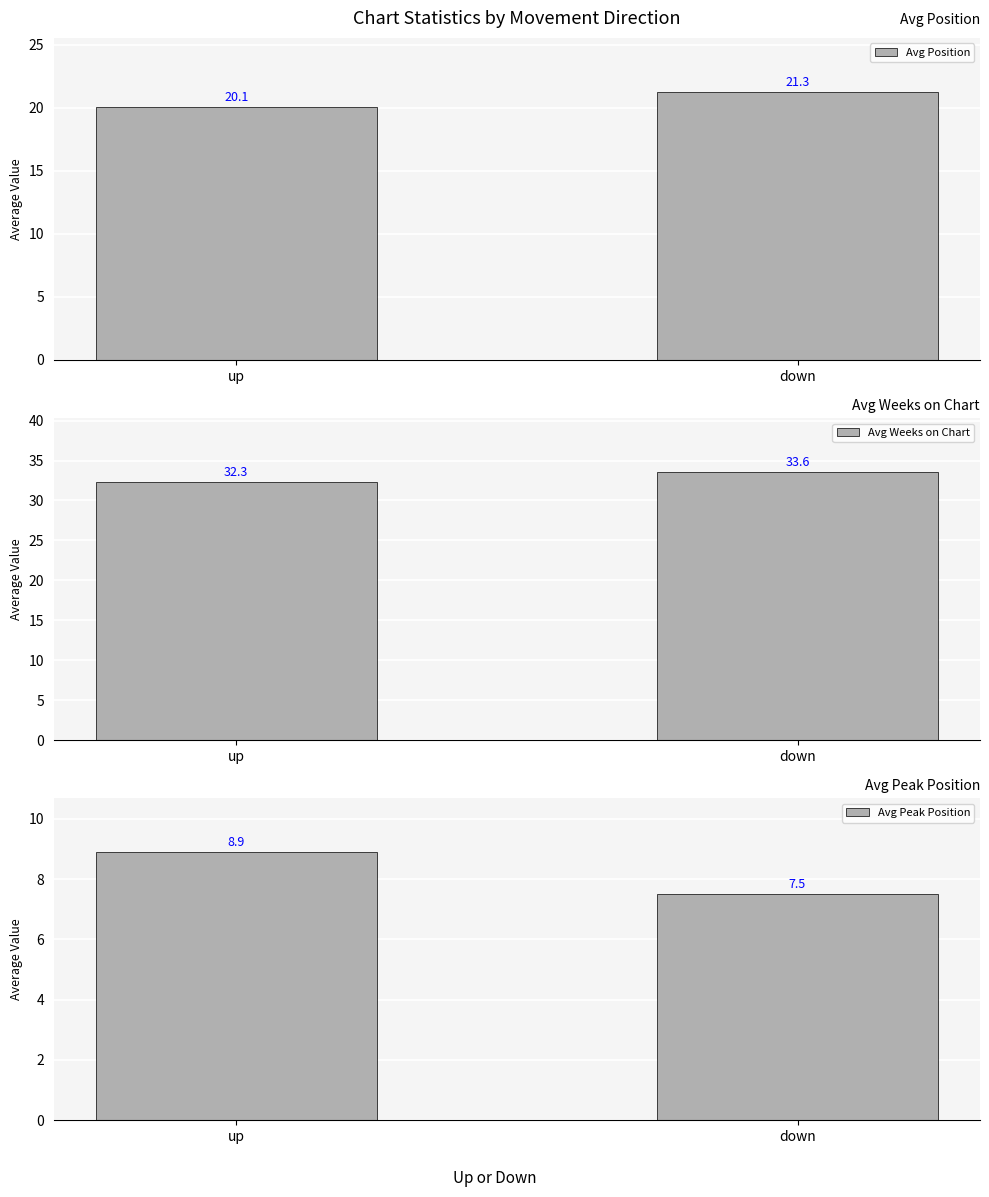

What is the label of the 1st bar from the right?

down